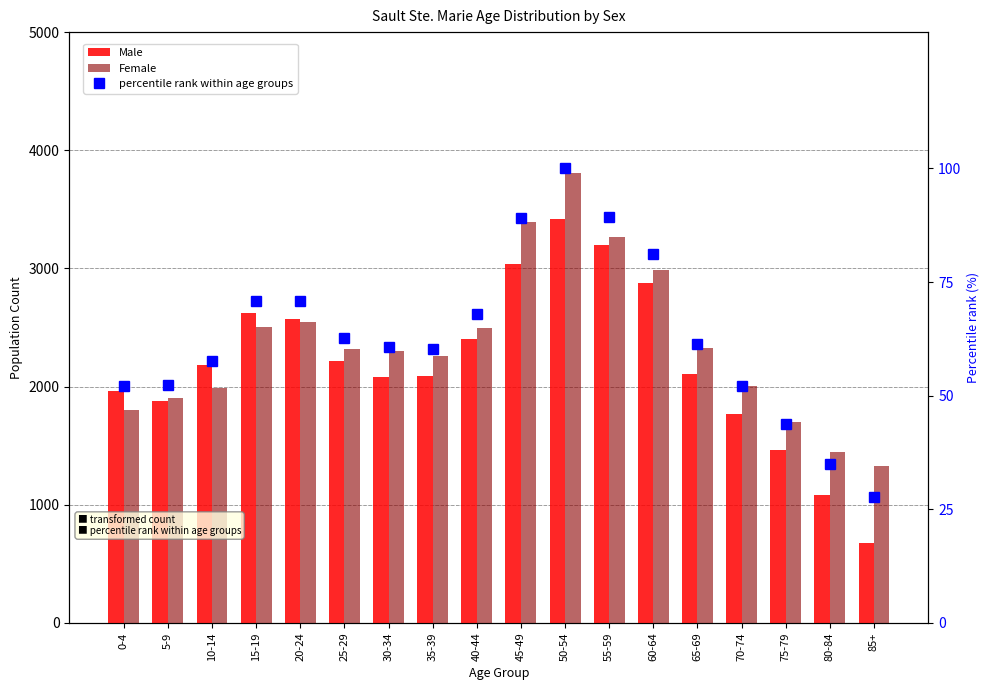

The Male series shows 3816.7 at 25-29. True or false?

False